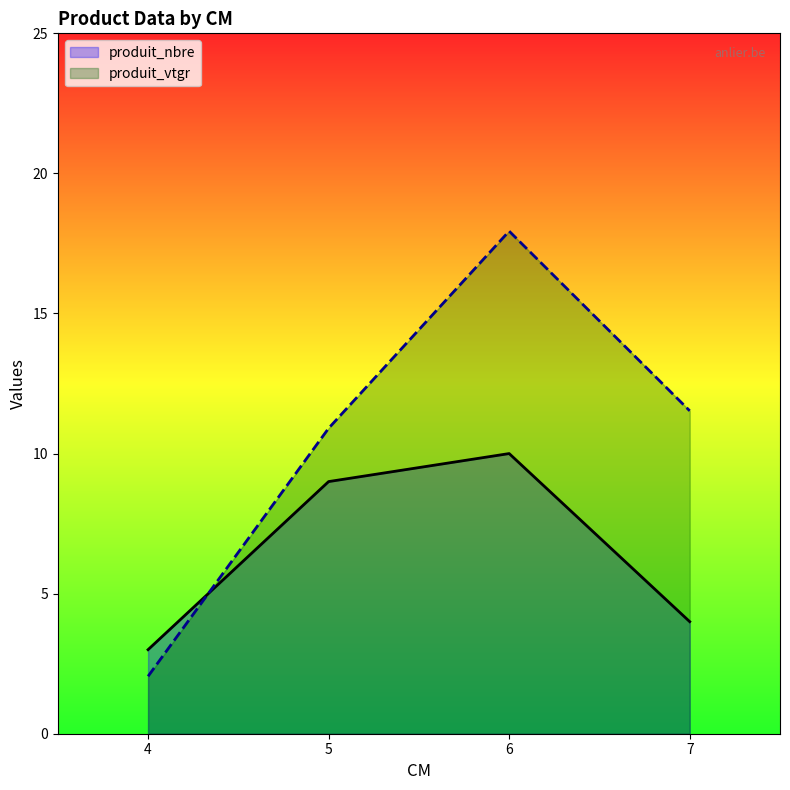

The value of produit_nbre at 7 is 1.7. True or false?

False